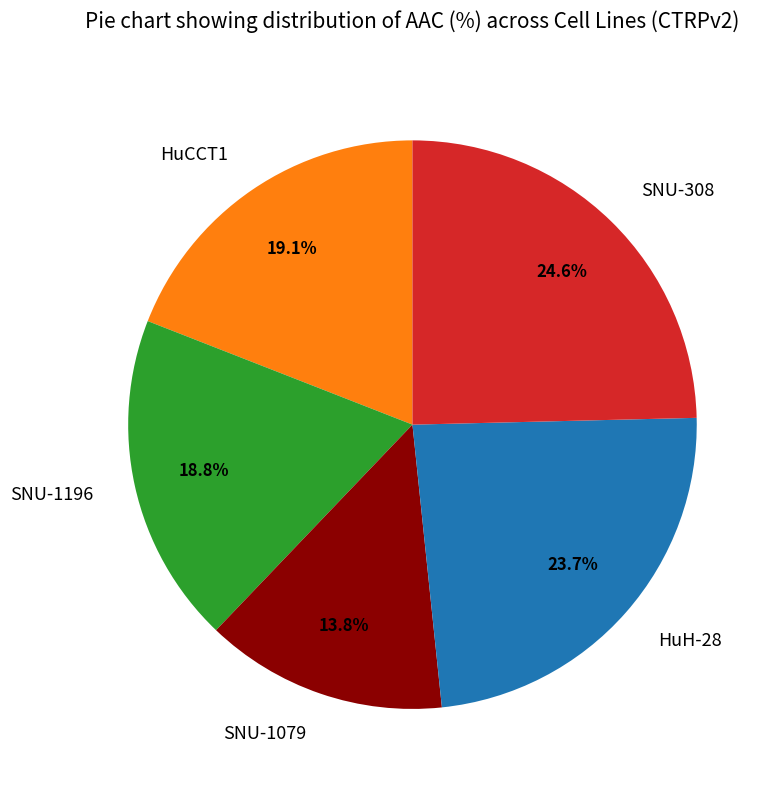

Between SNU-1079 and HuH-28, which is larger?

HuH-28